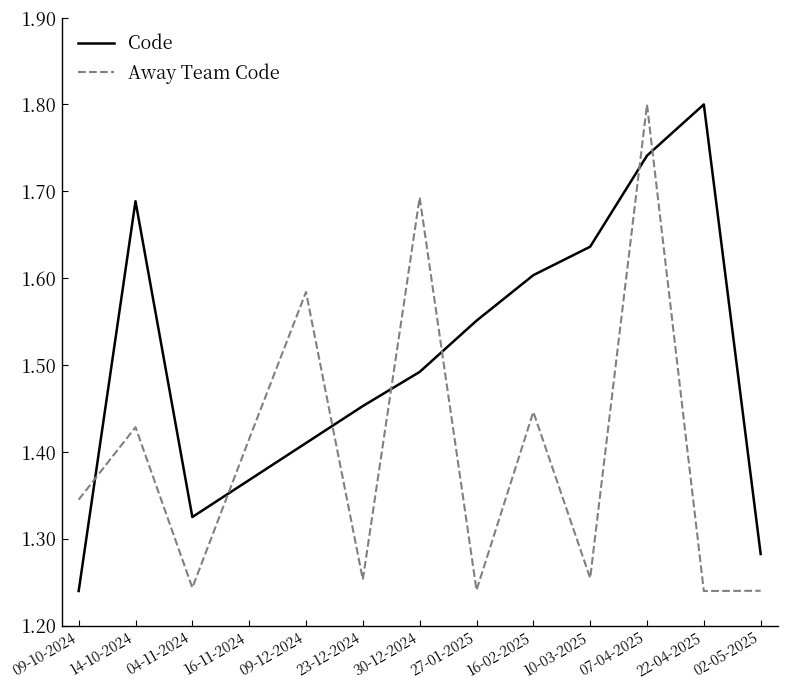

True or false: Away Team Code has more than 2 interior local peaks.

True